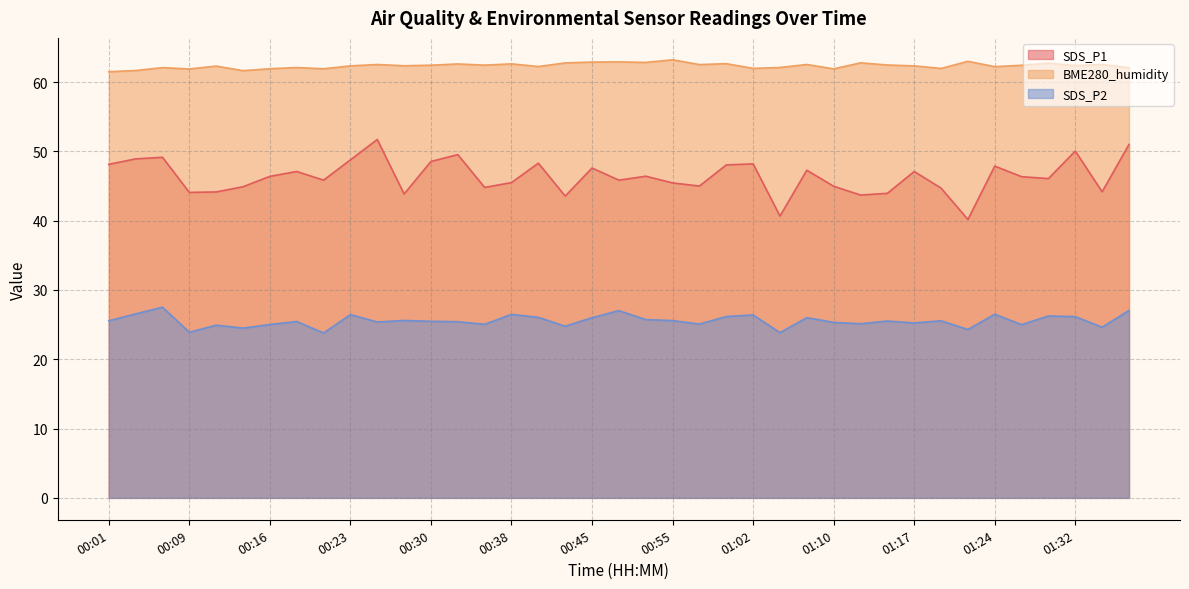

How many values in the SDS_P1 series are below 46?

18